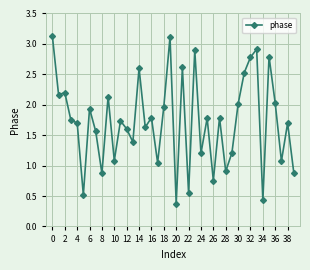

What is the smallest value displayed?

0.4